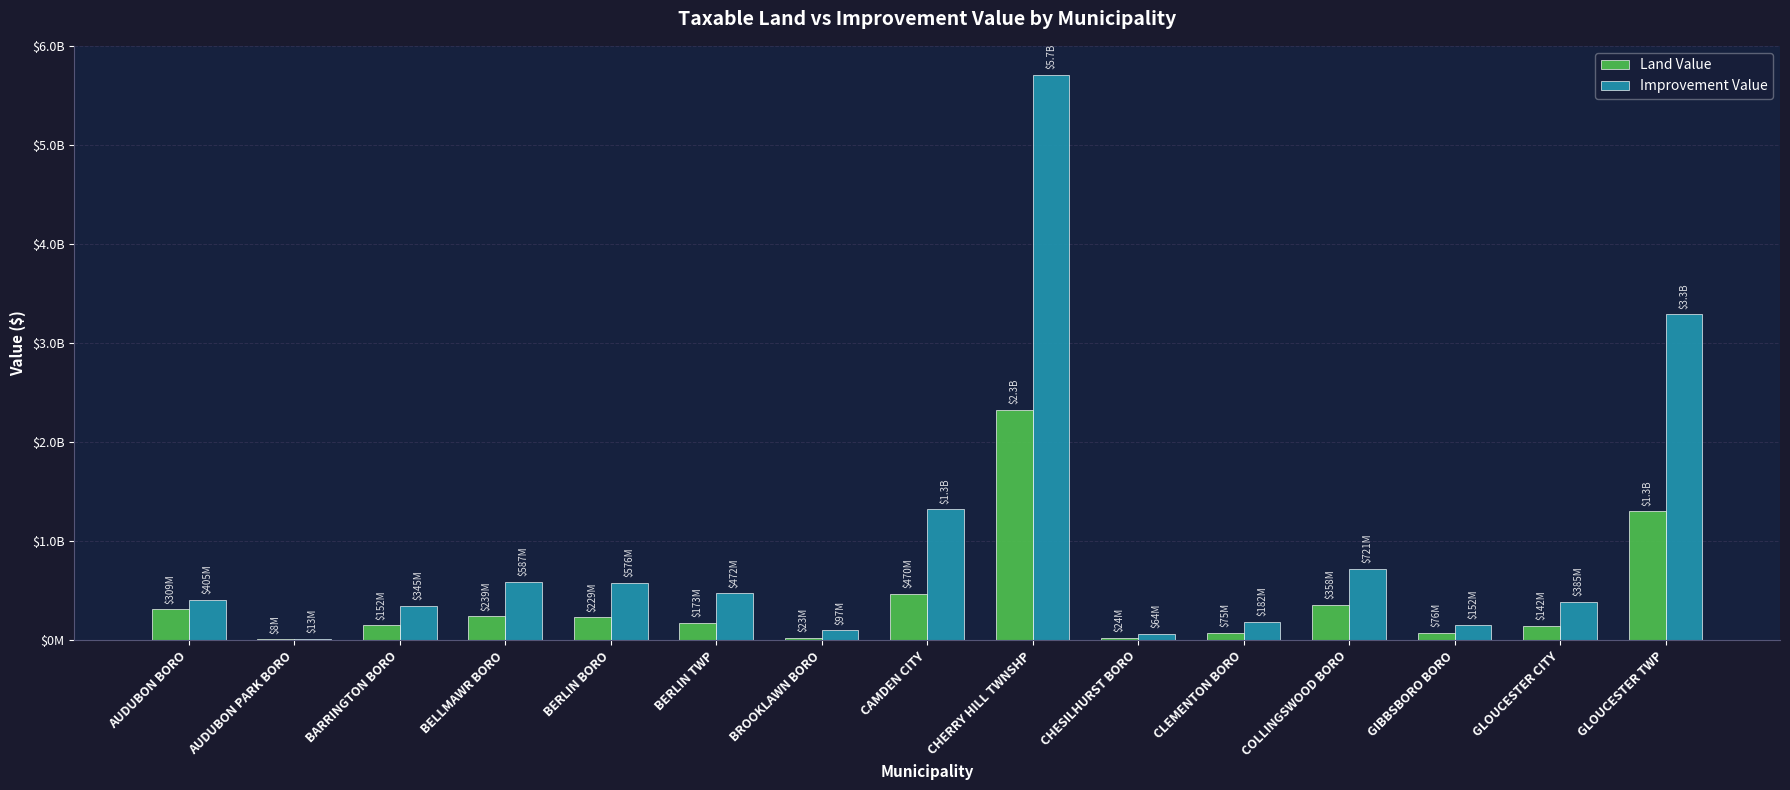

Which category has the highest value in the Land Value series?

CHERRY HILL TWNSHP